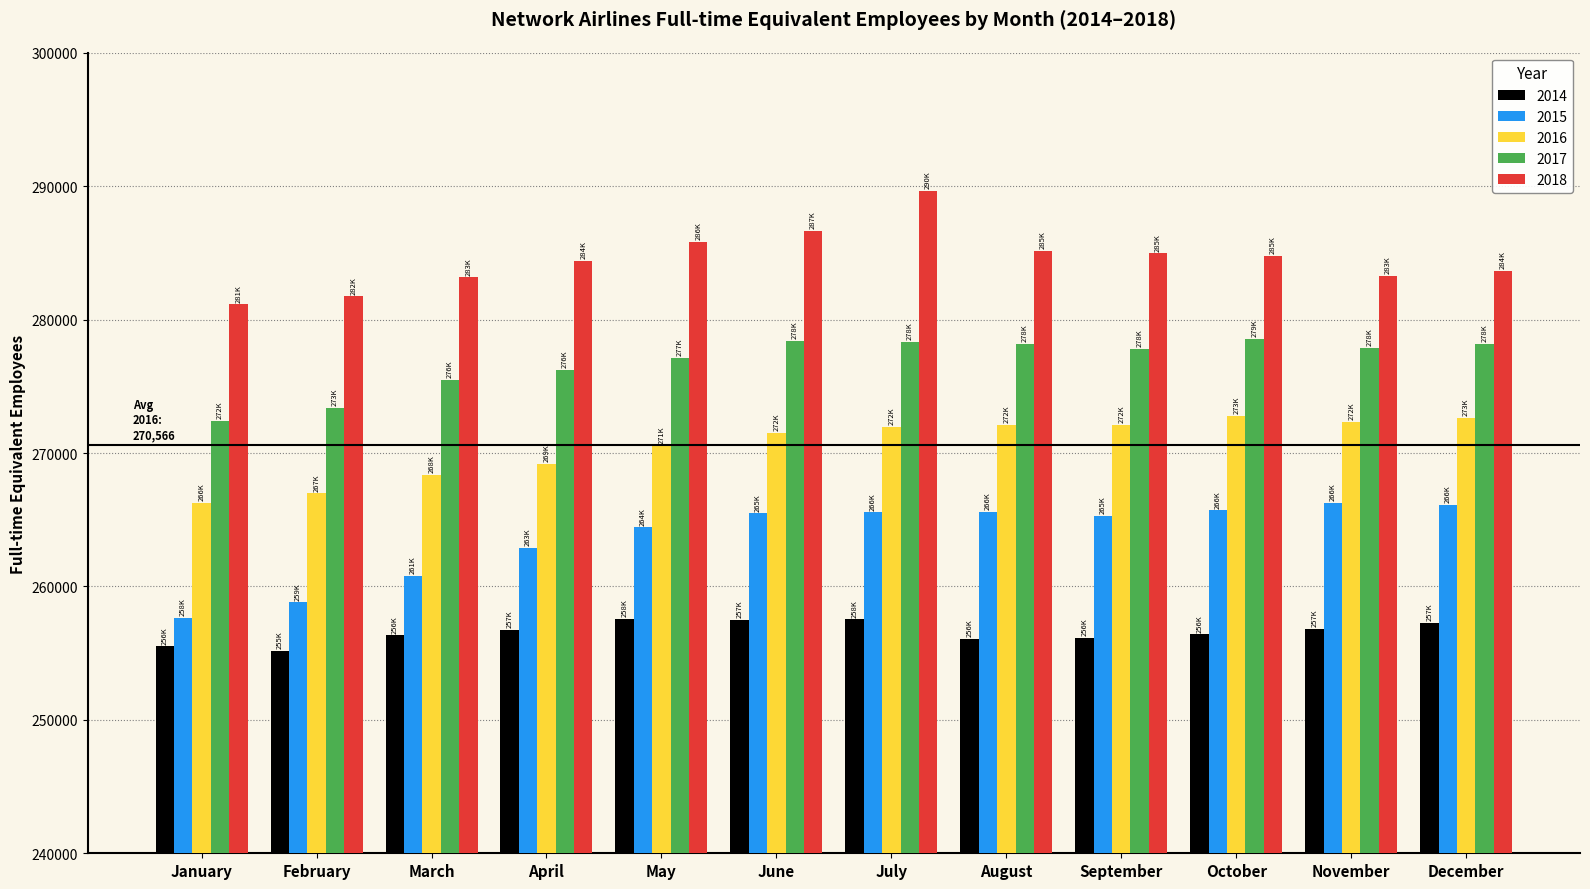

List the series in order of their overall mean, lowest first.

2014, 2015, 2016, 2017, 2018